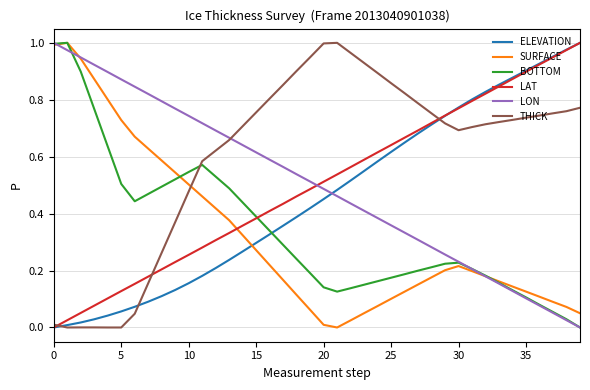

What is the sum of all BOTTOM values?

13.6